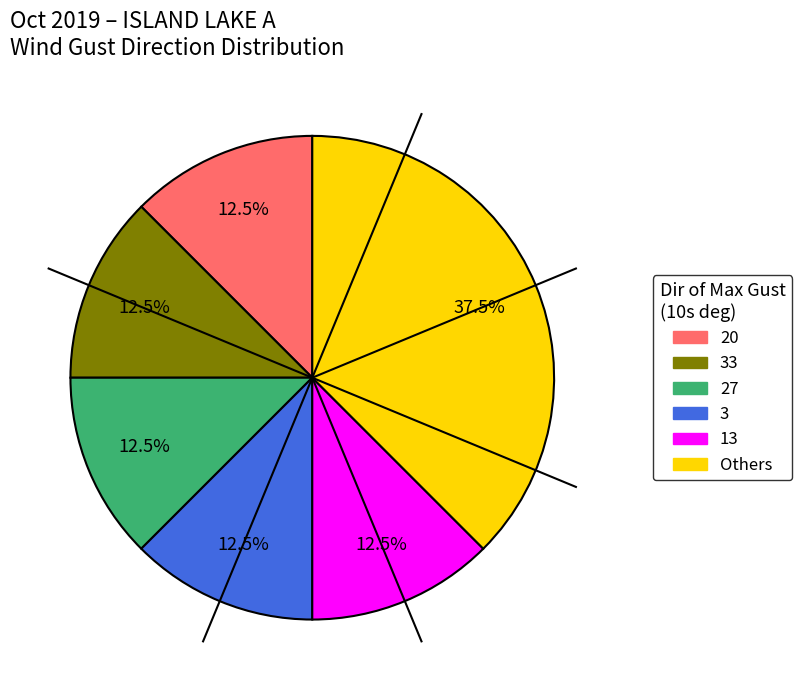

Is there a majority slice in this chart?

No